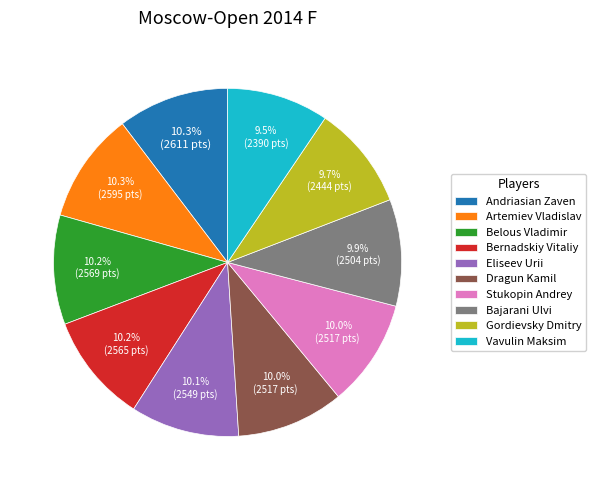

Between Bernadskiy Vitaliy and Vavulin Maksim, which is larger?

Bernadskiy Vitaliy